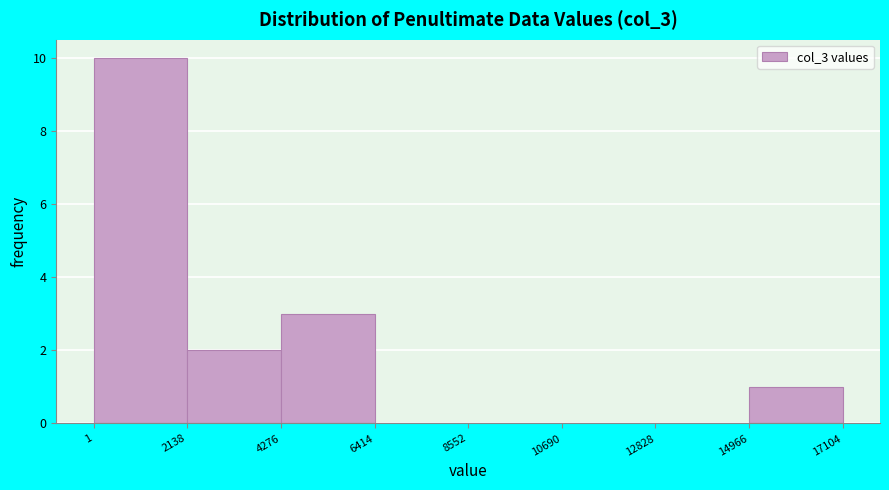

What is the height of the bar covering 1 to 2138 on the x-axis? The values are not printed on the chart, so give them approximately, as read against the axis.

10